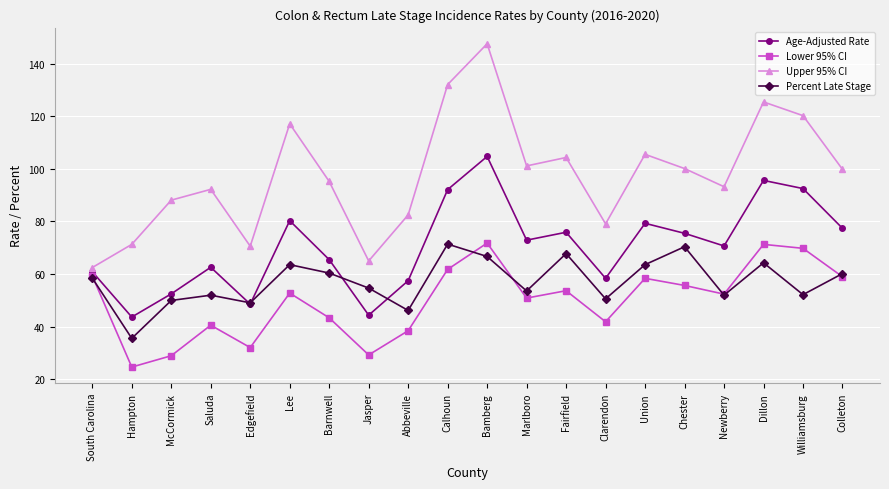

At which category does the chart reach its peak across all series?

Bamberg